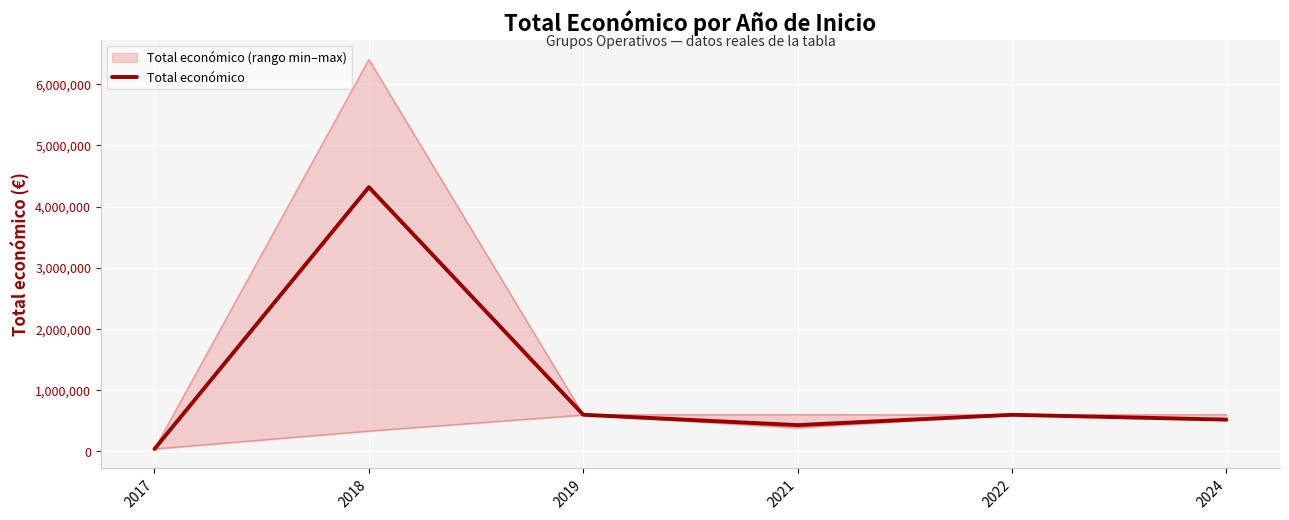

What is the difference between the maximum and second lowest values?

3885962